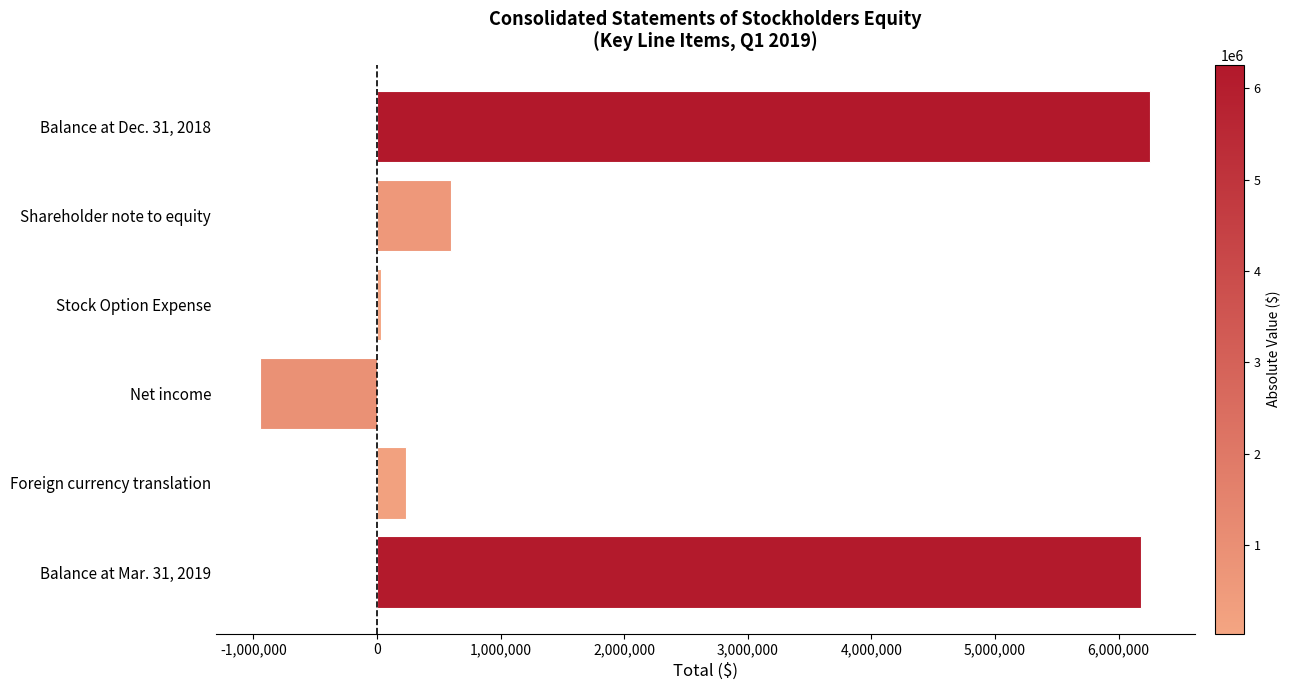

Does the chart contain stacked bars?

No